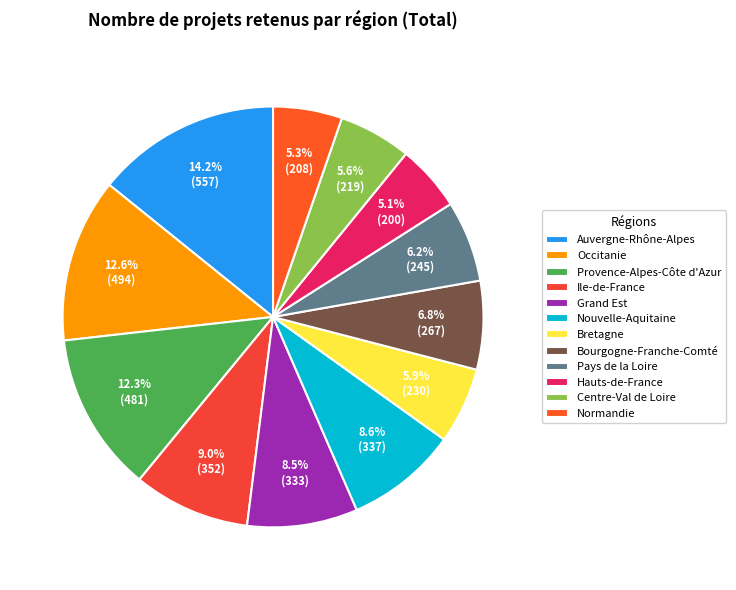

Between Pays de la Loire and Bourgogne-Franche-Comté, which is larger?

Bourgogne-Franche-Comté